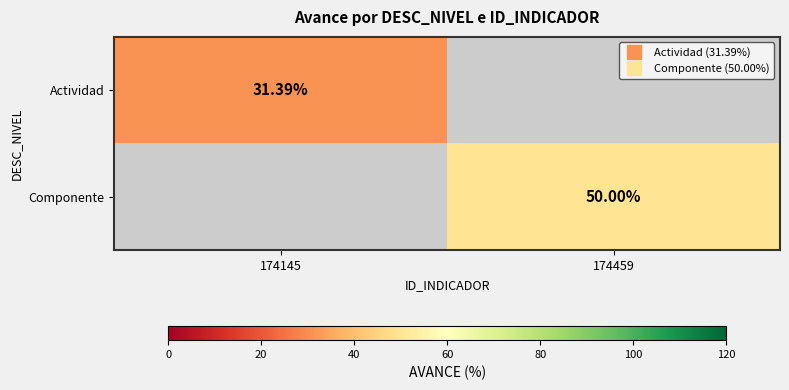

Rank the series at 174145 from lowest to highest value.

Actividad, Componente